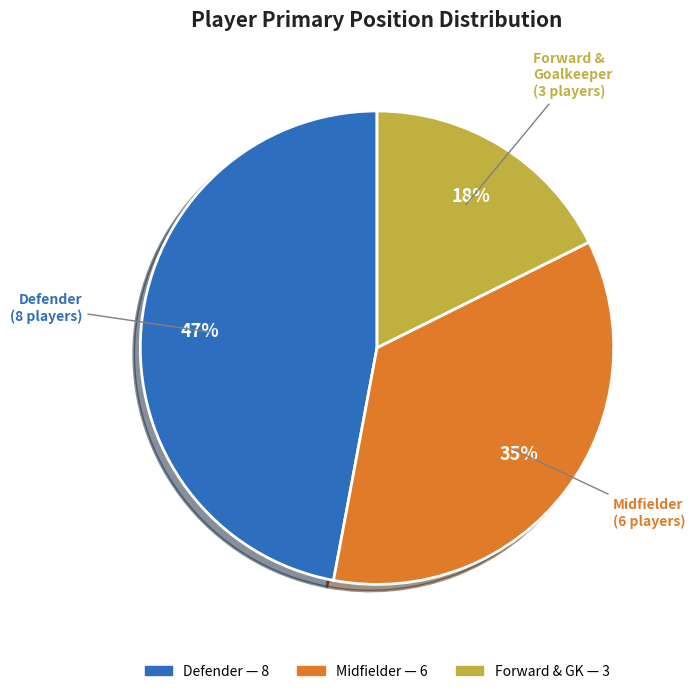

Is there any slice that represents more than half of the pie?

No